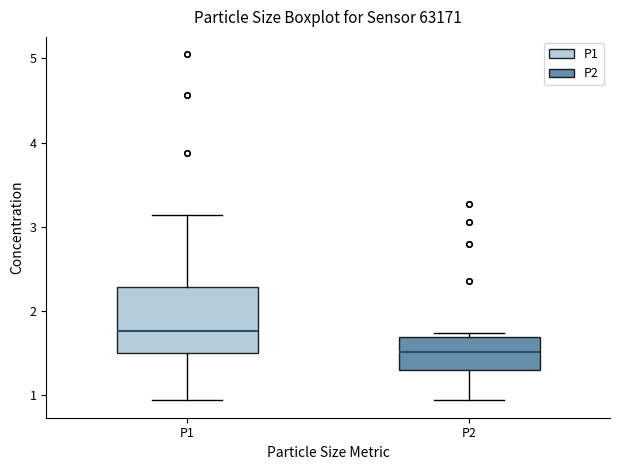

Which box has the highest median line?

P1